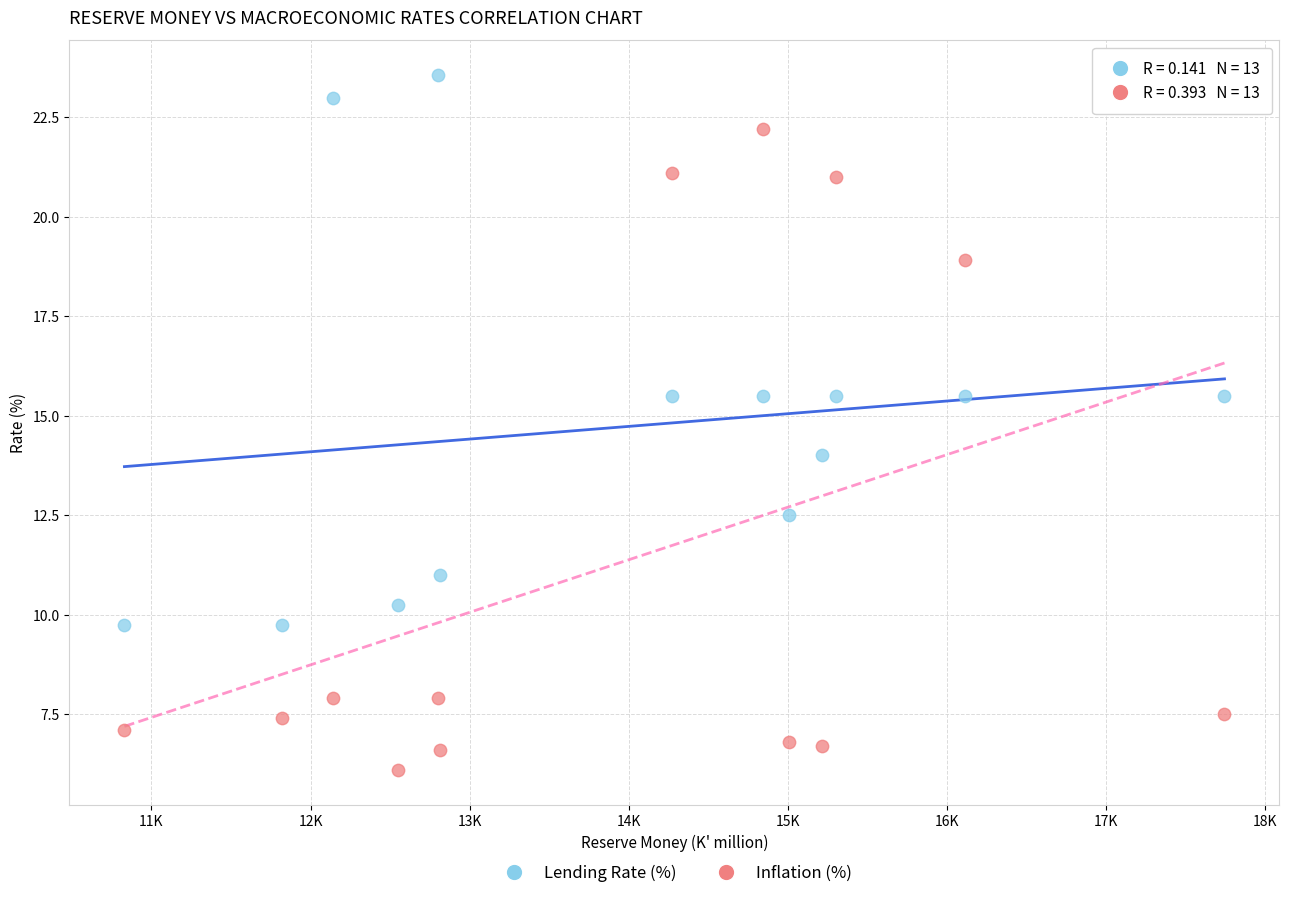

Which series has the widest spread of Y values?

Inflation (%)